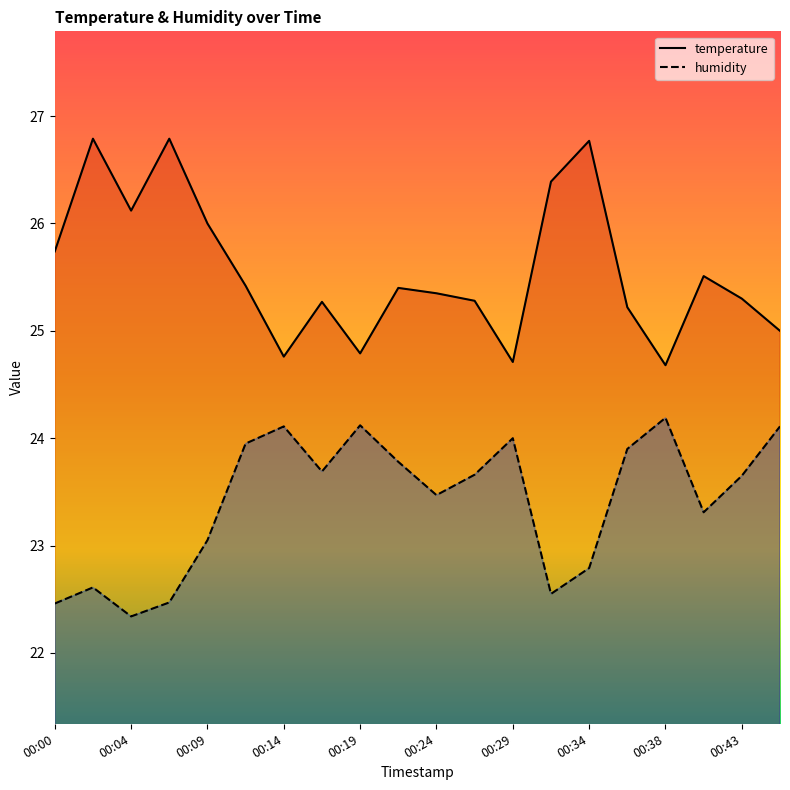

Is it true that humidity equals 31.3 at 00:12?

False